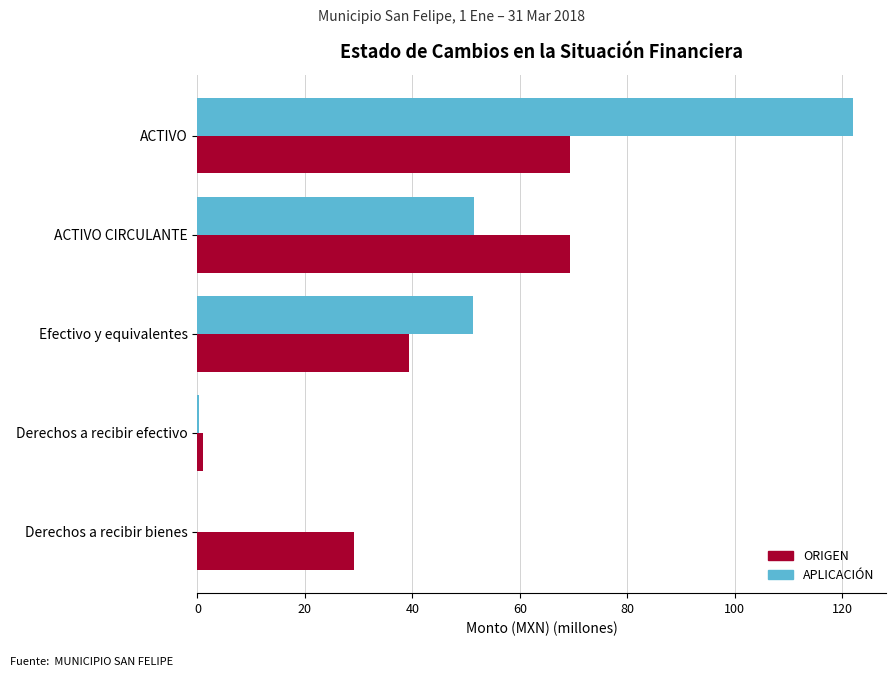

What is the greatest value displayed?

122.0